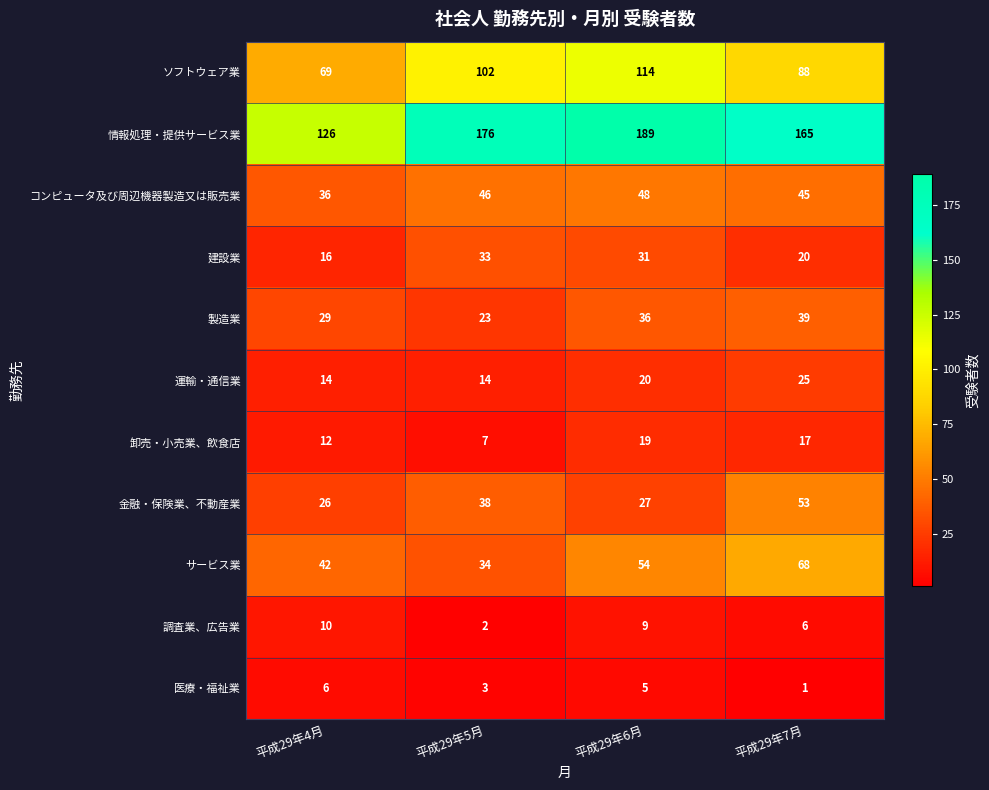

Count the number of categories in the chart.

4